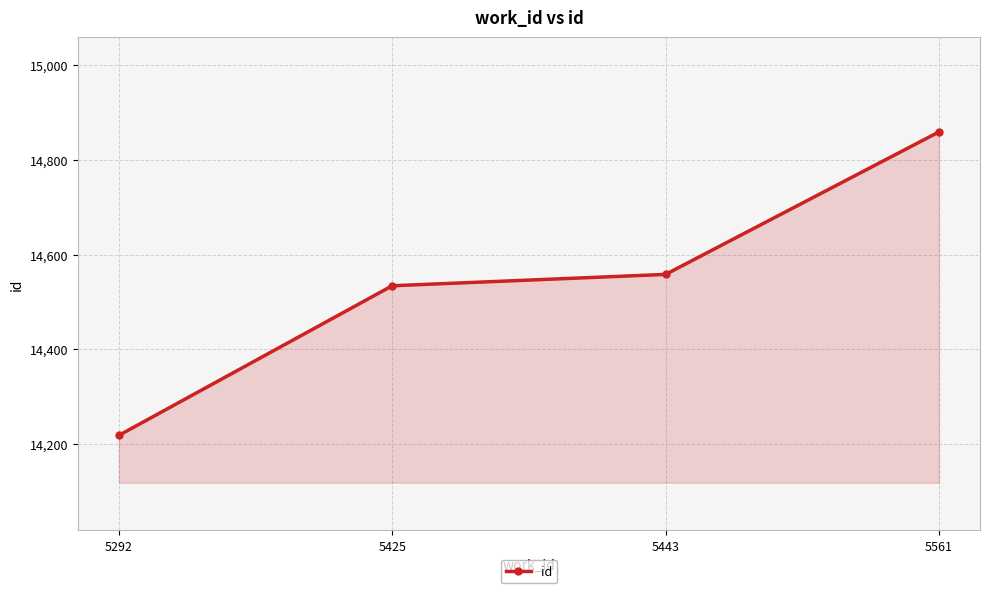

The value at 5425 is 14534. True or false?

True